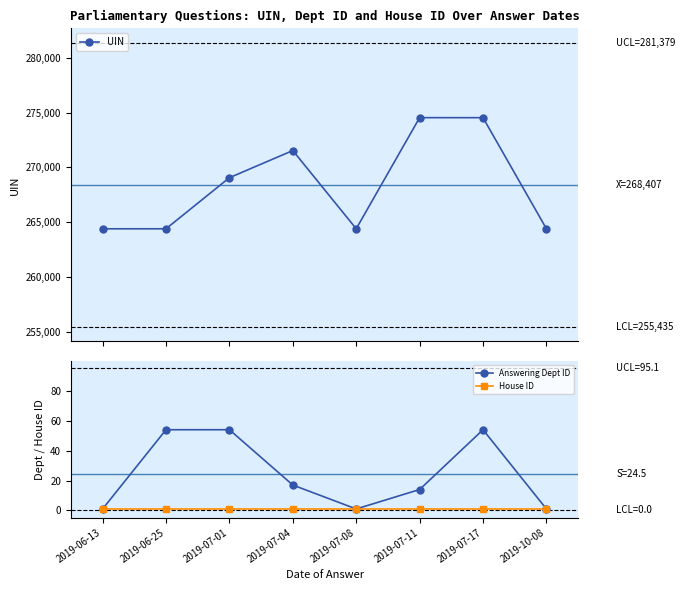

Which series has the largest total across all categories?

UIN